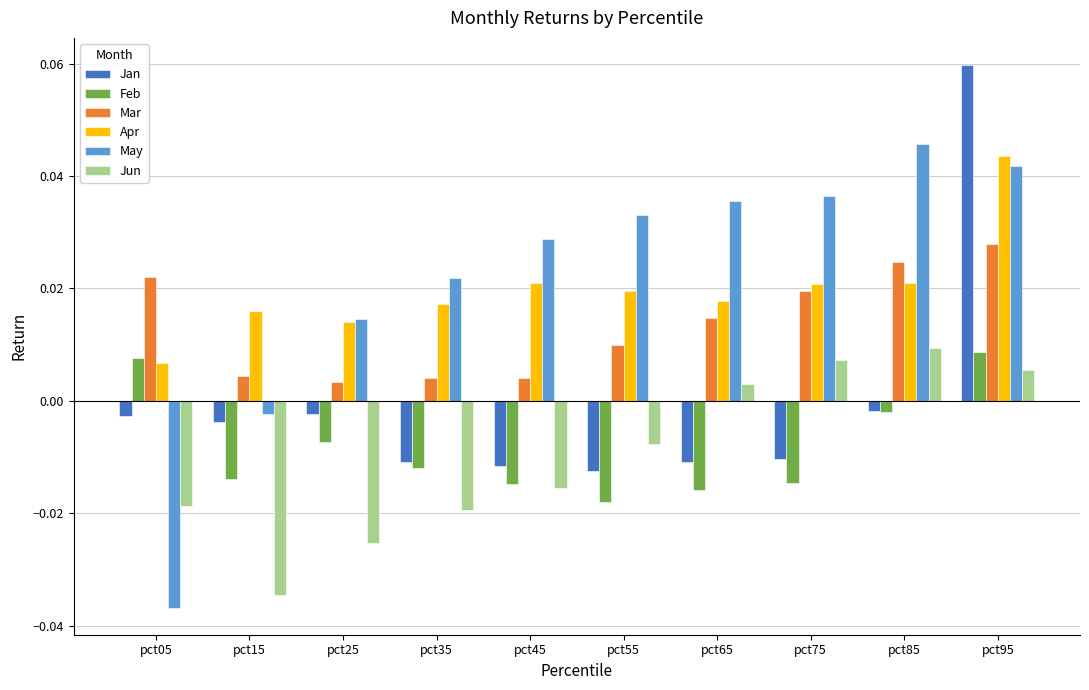

How many distinct data groups are displayed?

6